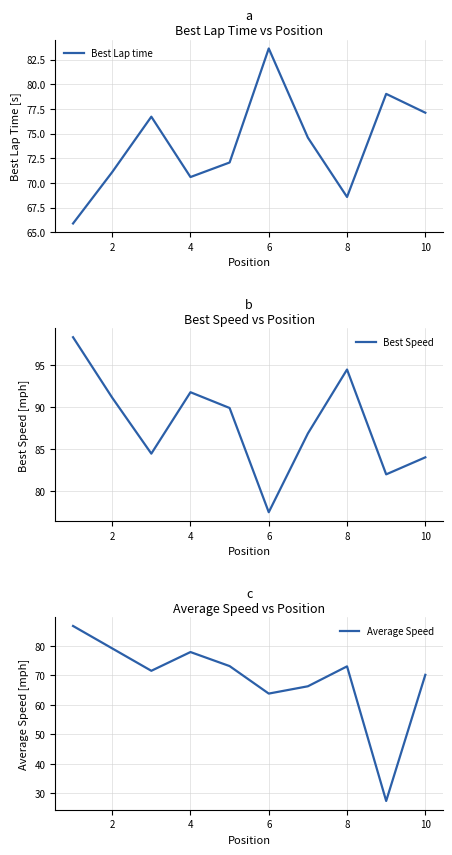

Which category has the highest value in the Best Lap time series?

6